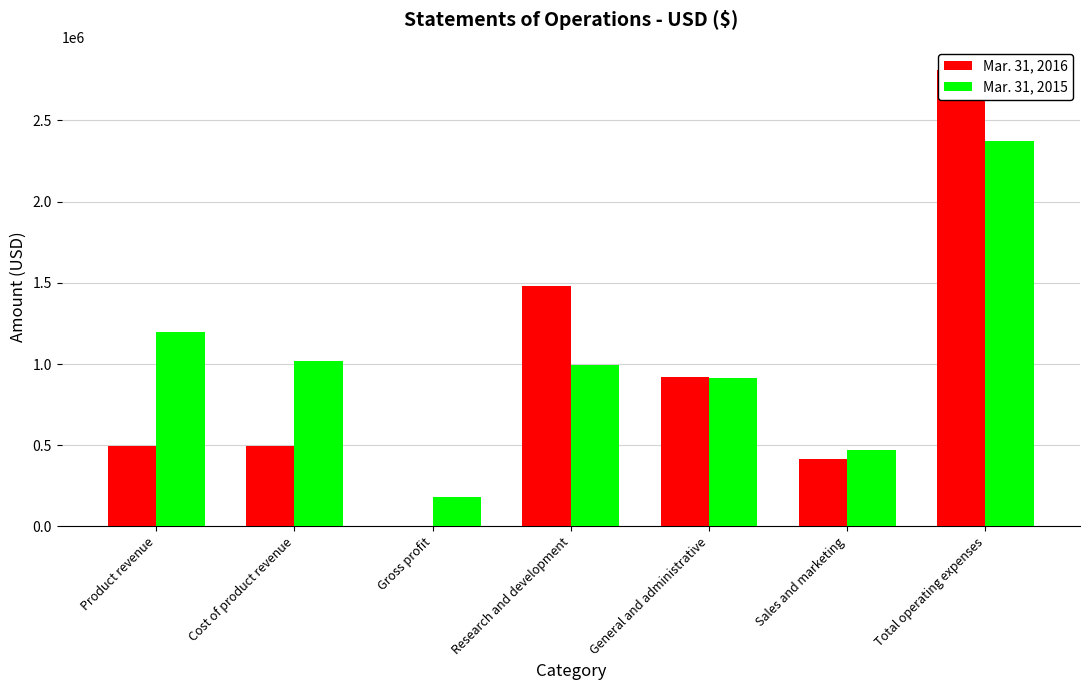

What is the label of the 1st bar from the left?

Product revenue